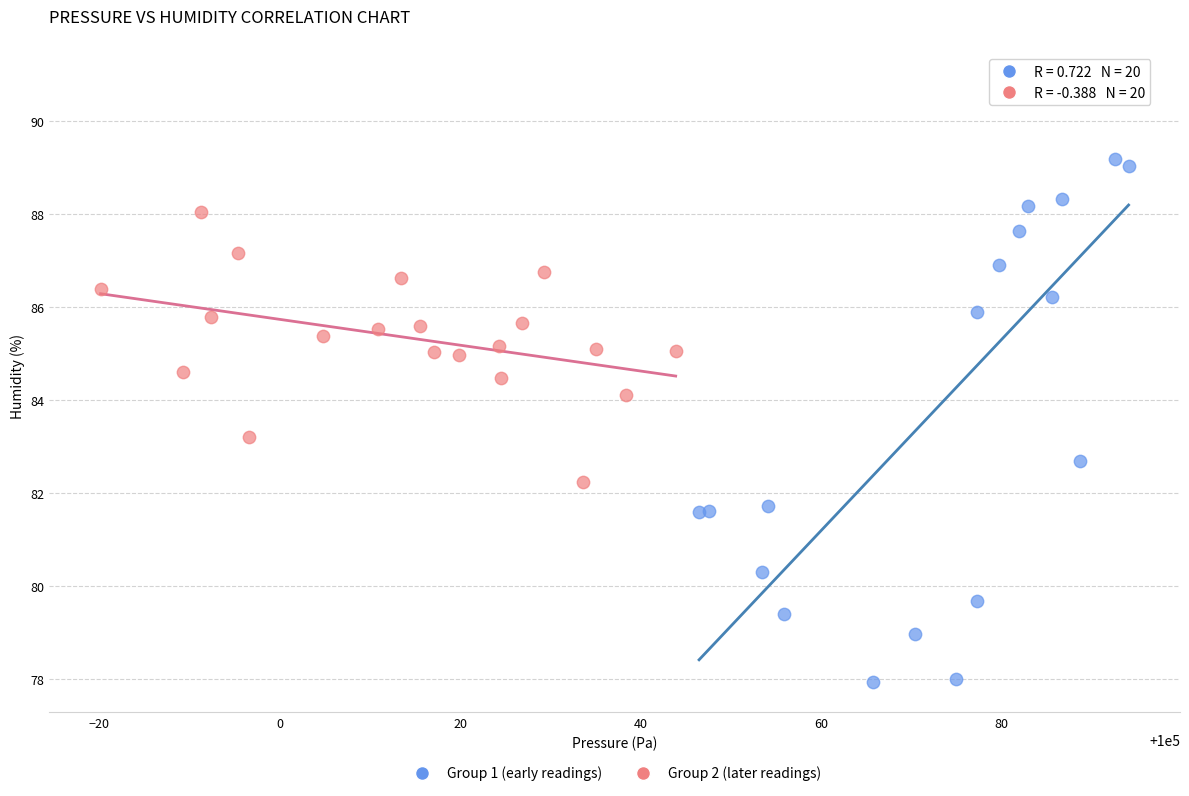

Which series contains the lowest Y value?

Group 1 (early readings)